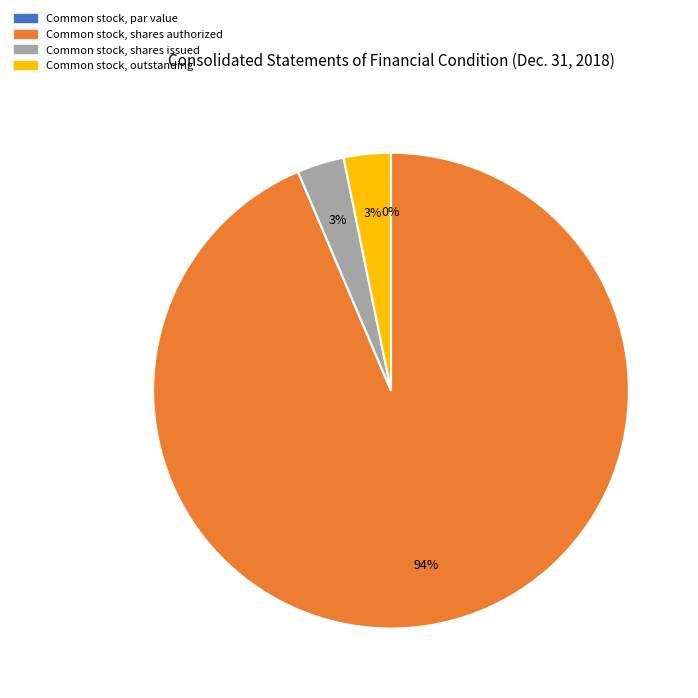

How many segments does this pie chart have?

4